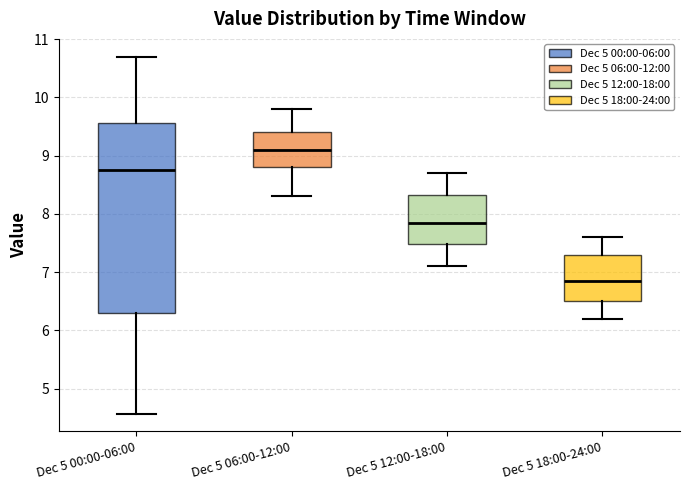

Reading left to right, transcribe this box plot: for each box, give where its median line is, the range the box spans, and where its two whiskers end, as read against the y-axis. The values are not printed on the chart, so give them approximately, as read against the axis.

Dec 5 00:00-06:00: median 8.8, box 6.3 to 9.6, whiskers 4.6 to 10.7
Dec 5 06:00-12:00: median 9.1, box 8.8 to 9.4, whiskers 8.3 to 9.8
Dec 5 12:00-18:00: median 7.9, box 7.5 to 8.3, whiskers 7.1 to 8.7
Dec 5 18:00-24:00: median 6.9, box 6.5 to 7.3, whiskers 6.2 to 7.6